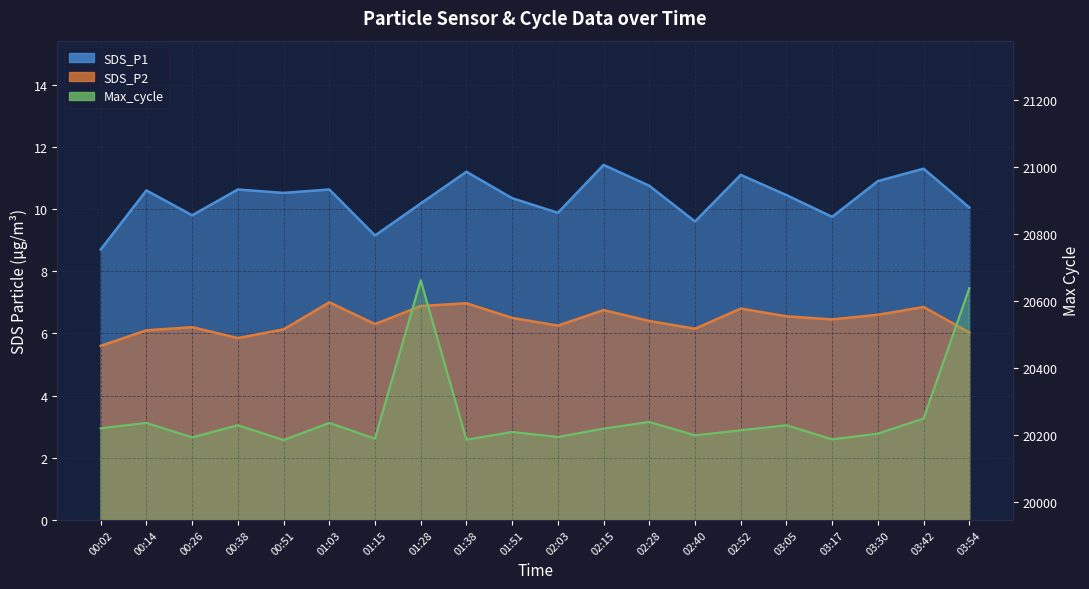

What is the total value across all series at 01:03?

20254.6